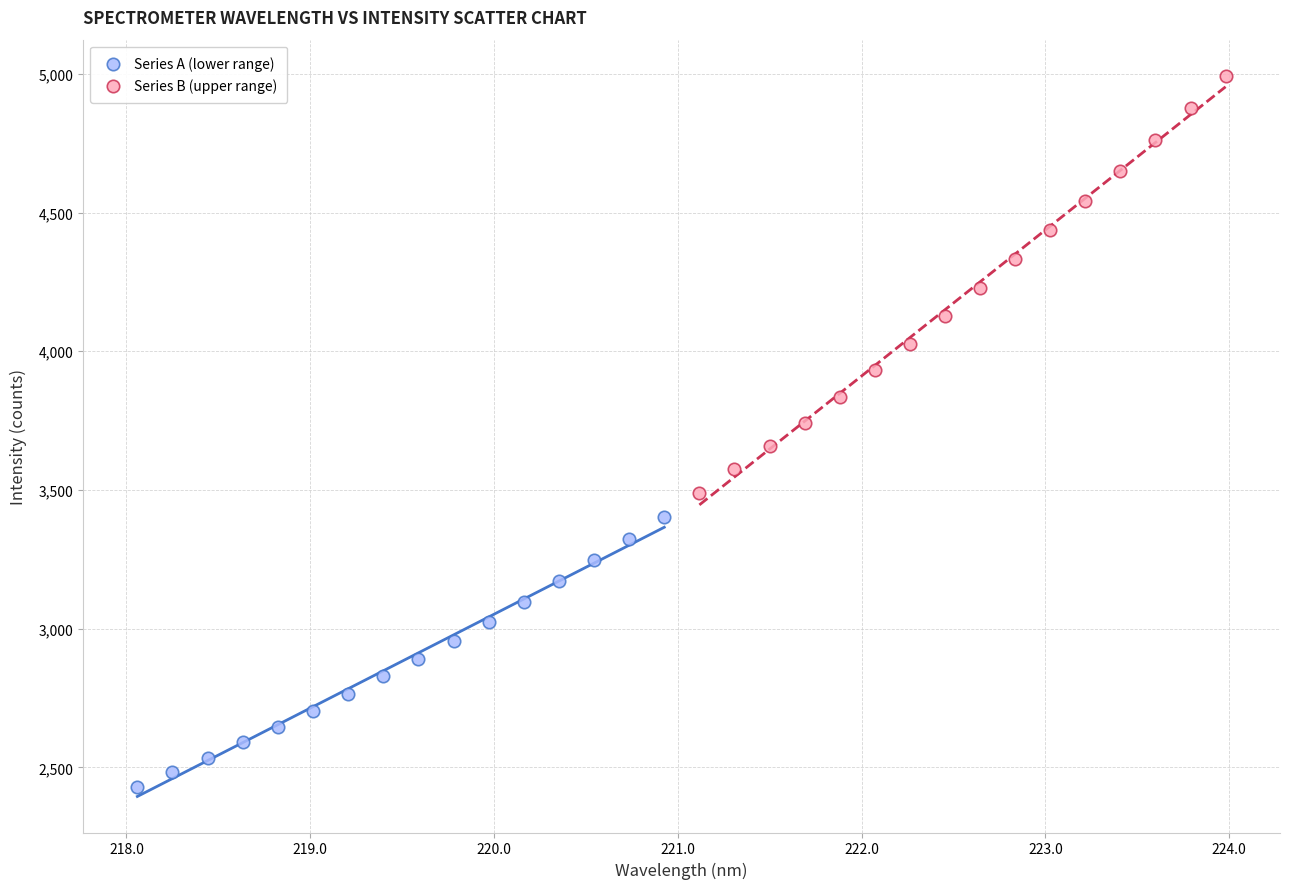

Which series reaches the minimum Y coordinate?

Series A (lower range)